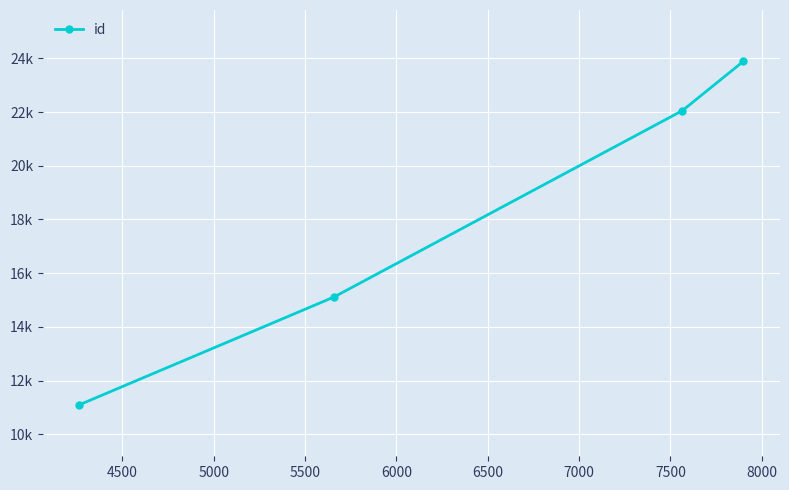

What is the average value?

18038